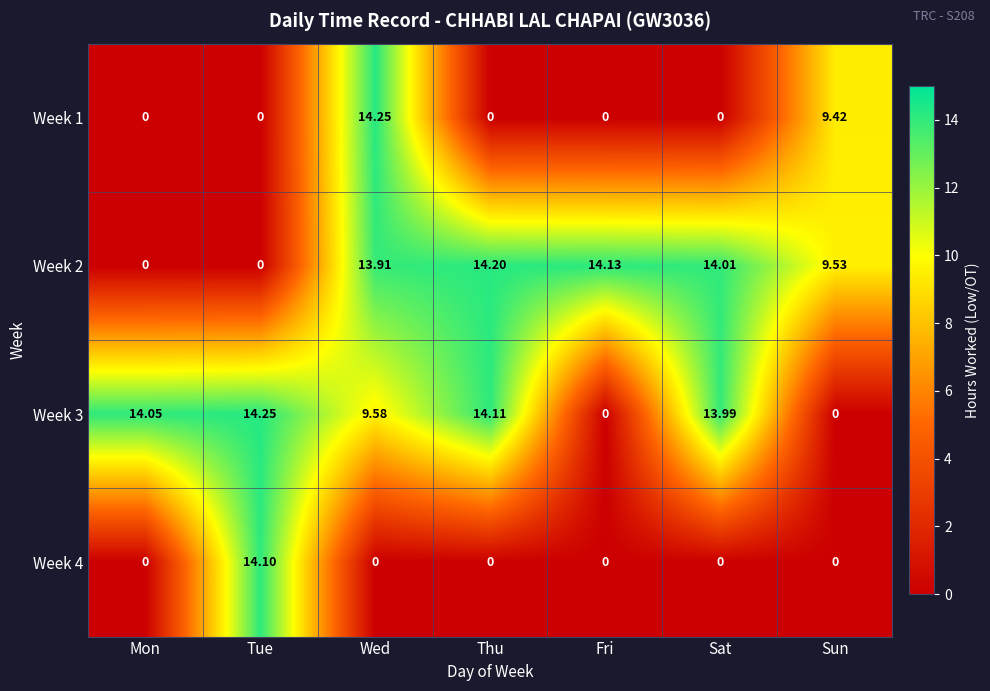

Which category has the highest value in the Week 2 series?

Thu